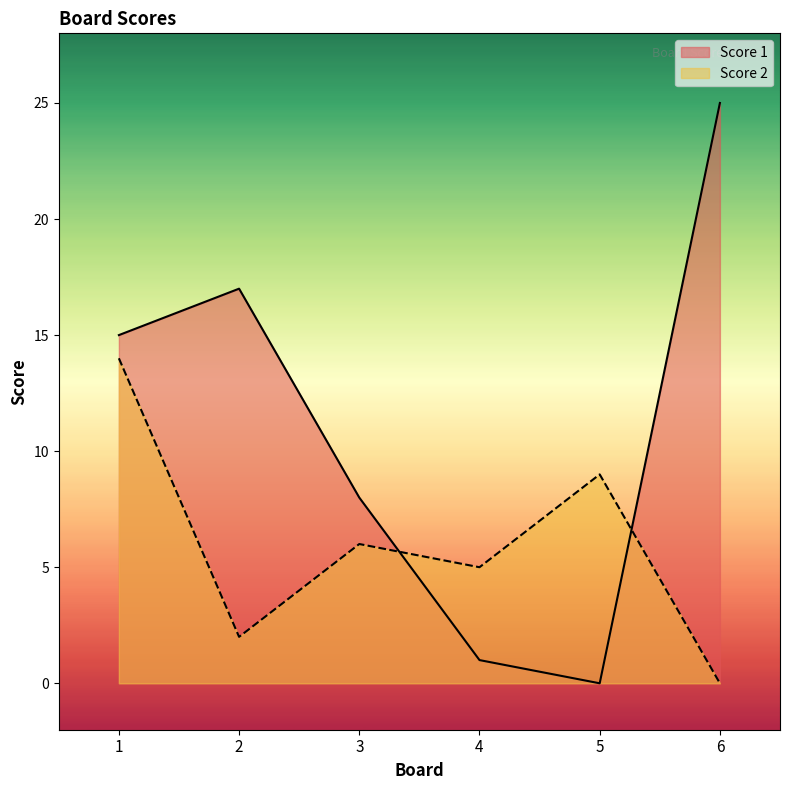

Is the value of Score 1 at 6 greater than the value of Score 2 at 1?

Yes